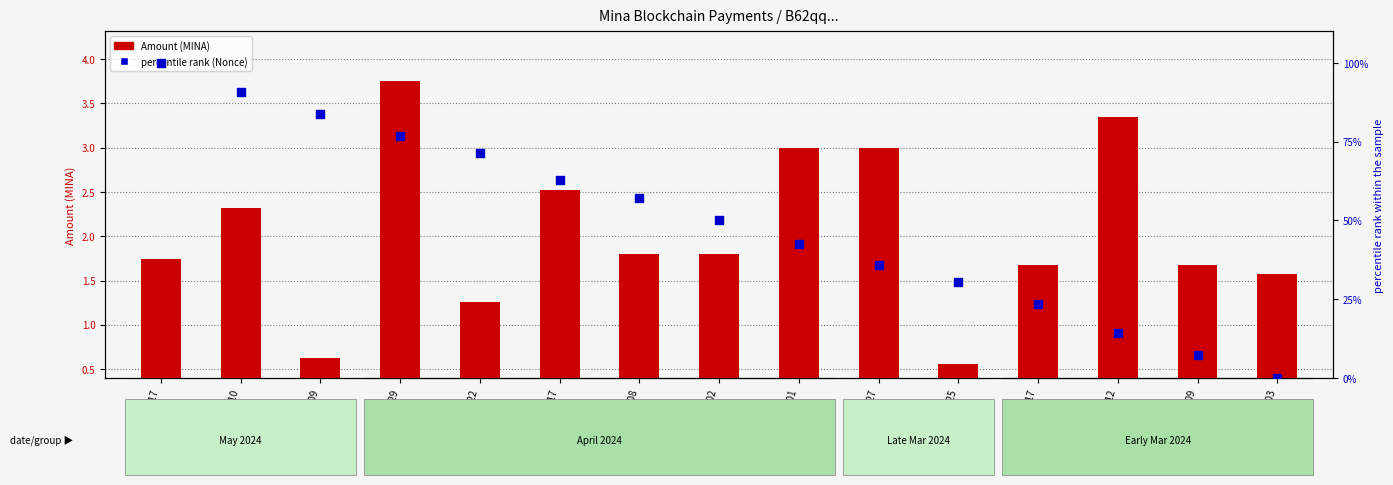

What is the total value across all series at 2024-04-22?

72.7